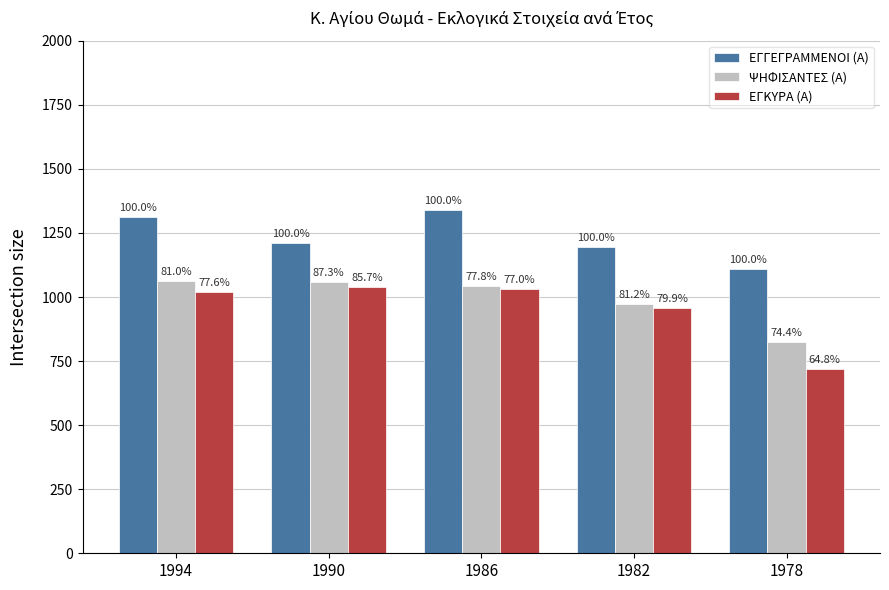

What is the total value across all series at 1986?

3415